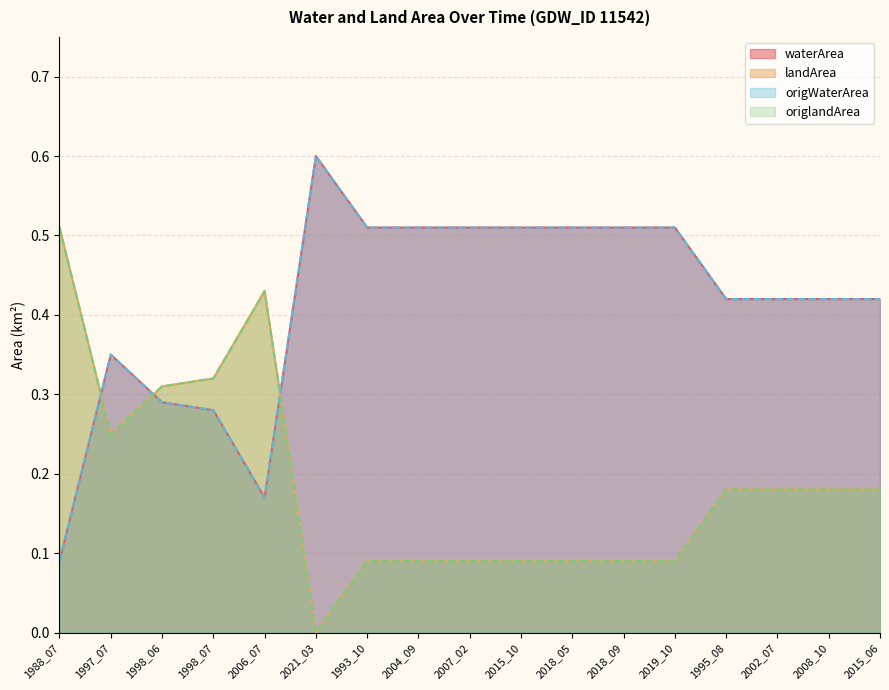

Rank the series by their maximum value, from lowest to highest.

landArea, origlandArea, waterArea, origWaterArea